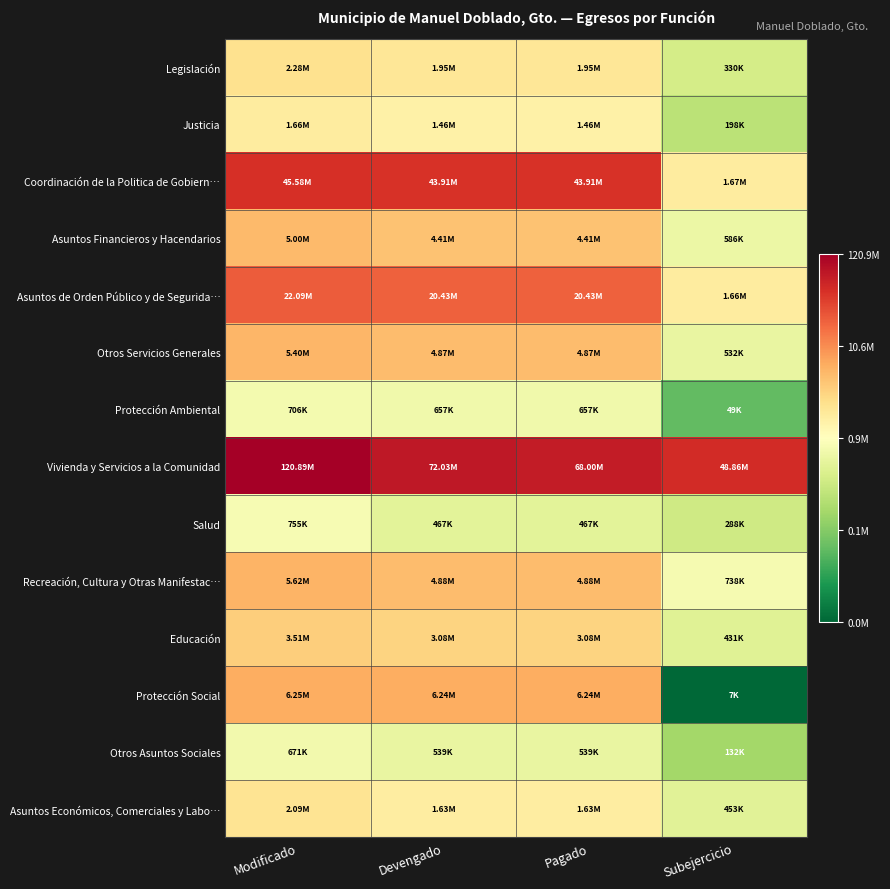

Which category has the lowest value across all series?

Subejercicio